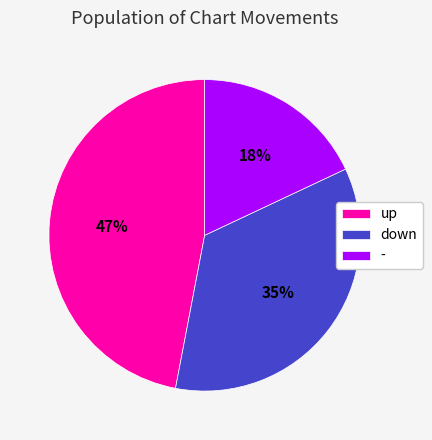

Which slice is the largest?

up